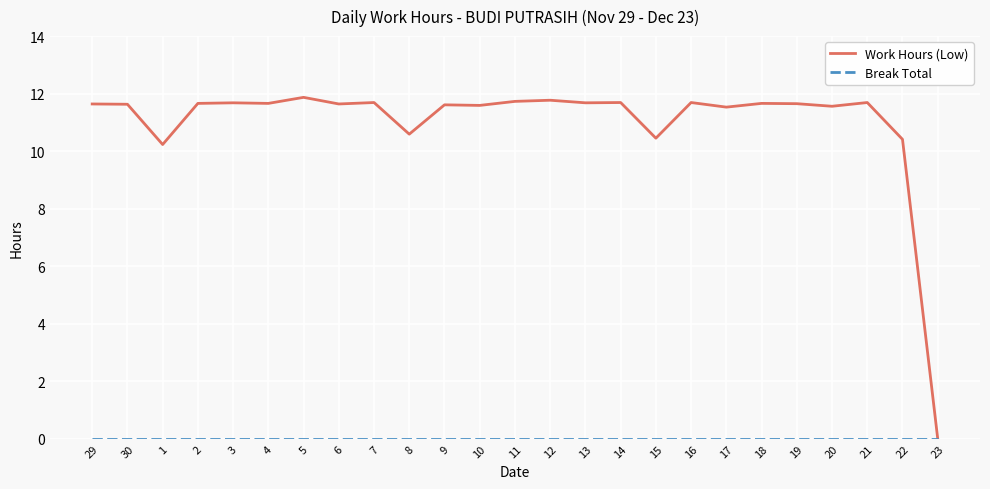

What is the difference between the maximum and minimum values in the Work Hours (Low) series?

11.9